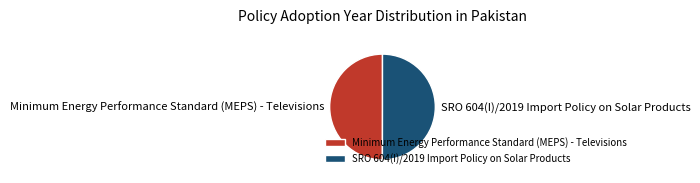

How many segments does this pie chart have?

2